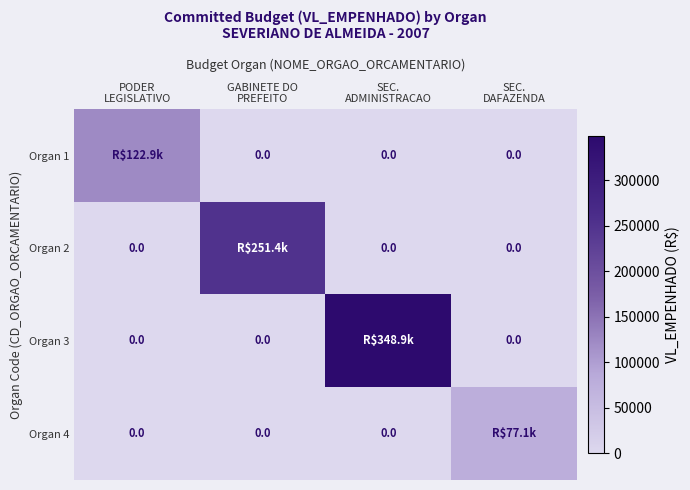

Is the value of Organ 1 at GABINETE DO PREFEITO greater than the value of Organ 4 at SEC. DAFAZENDA?

No